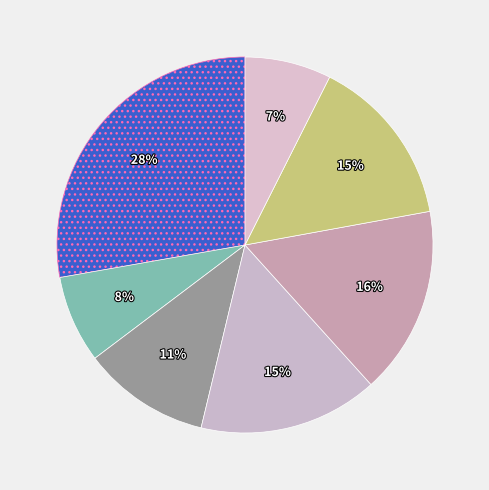

Count the number of slices in the pie.

7